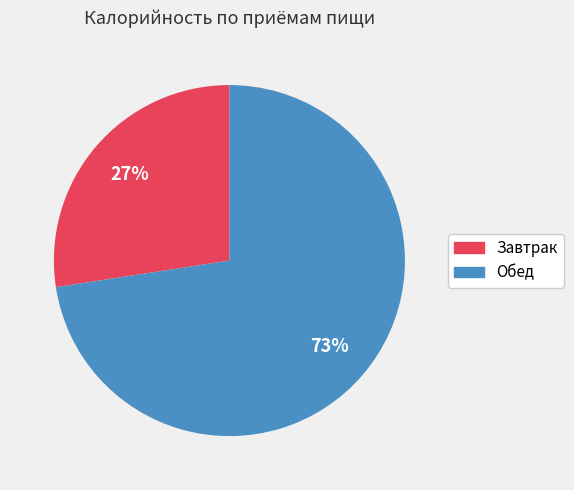

Rank the categories by value from lowest to highest.

Завтрак, Обед